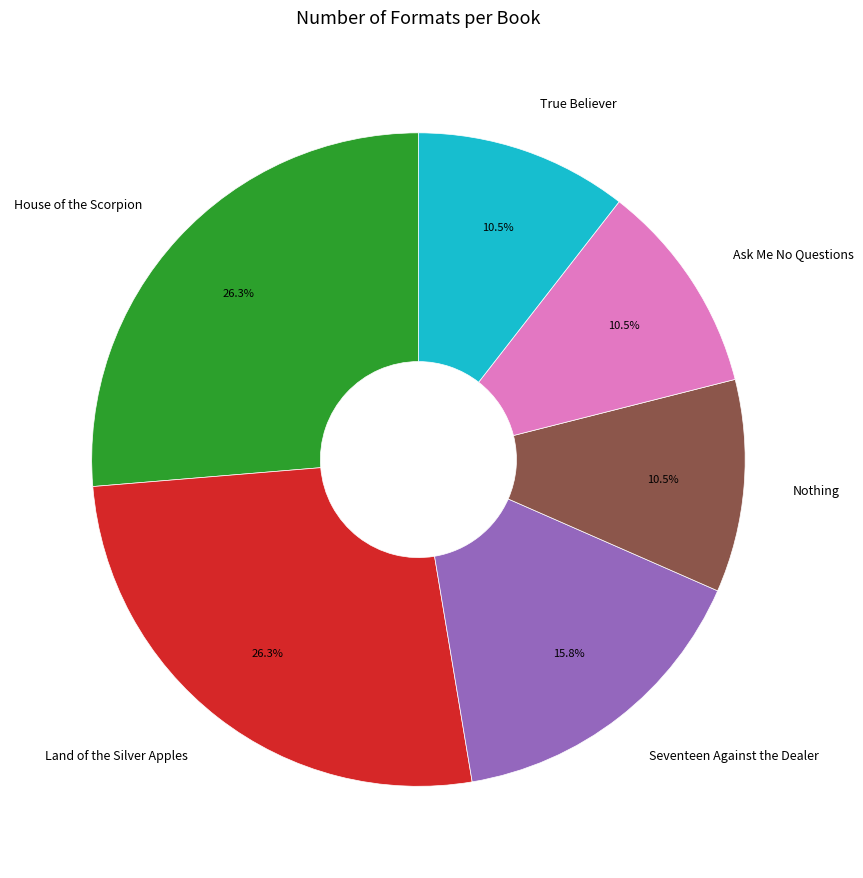

Is there any slice that represents more than half of the pie?

No